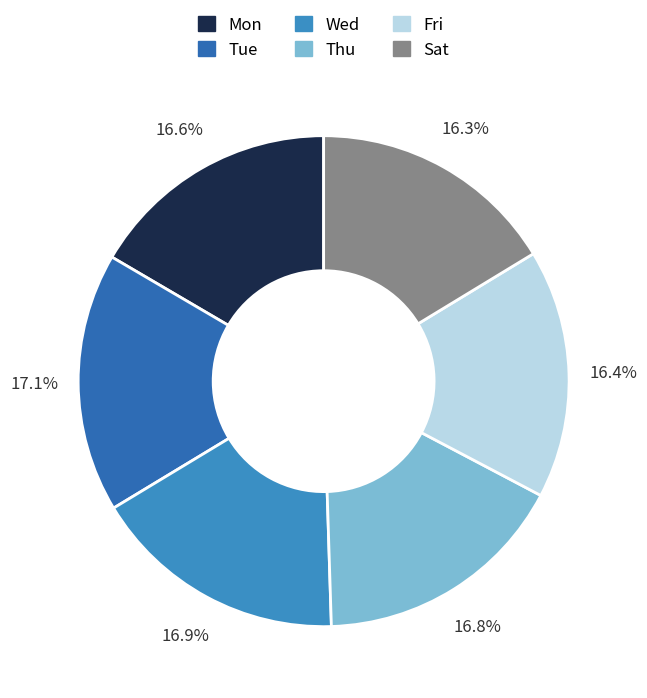

To the nearest percent, what portion does Sat represent?

16%